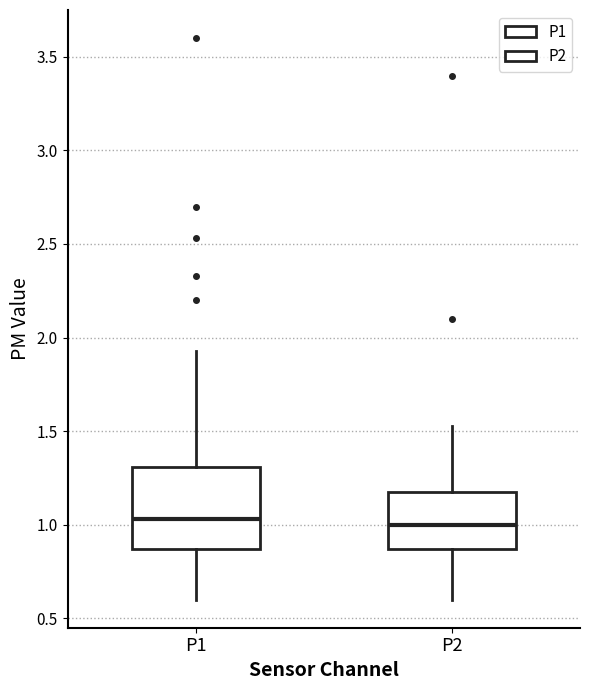

Which box is the tallest, from its lower edge to its upper edge?

P1